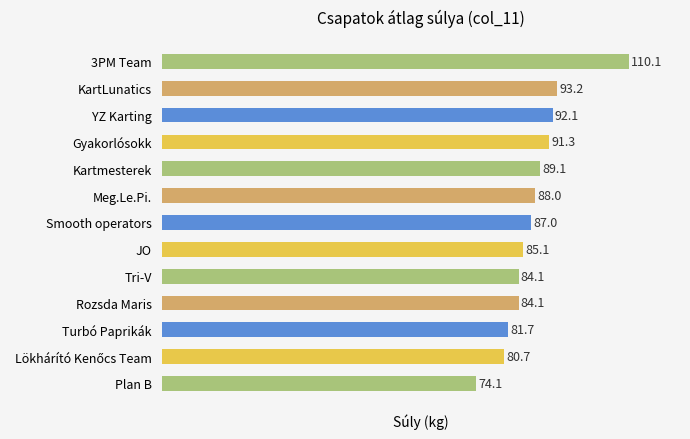

What is the value of the 11th bar from the top?

81.7